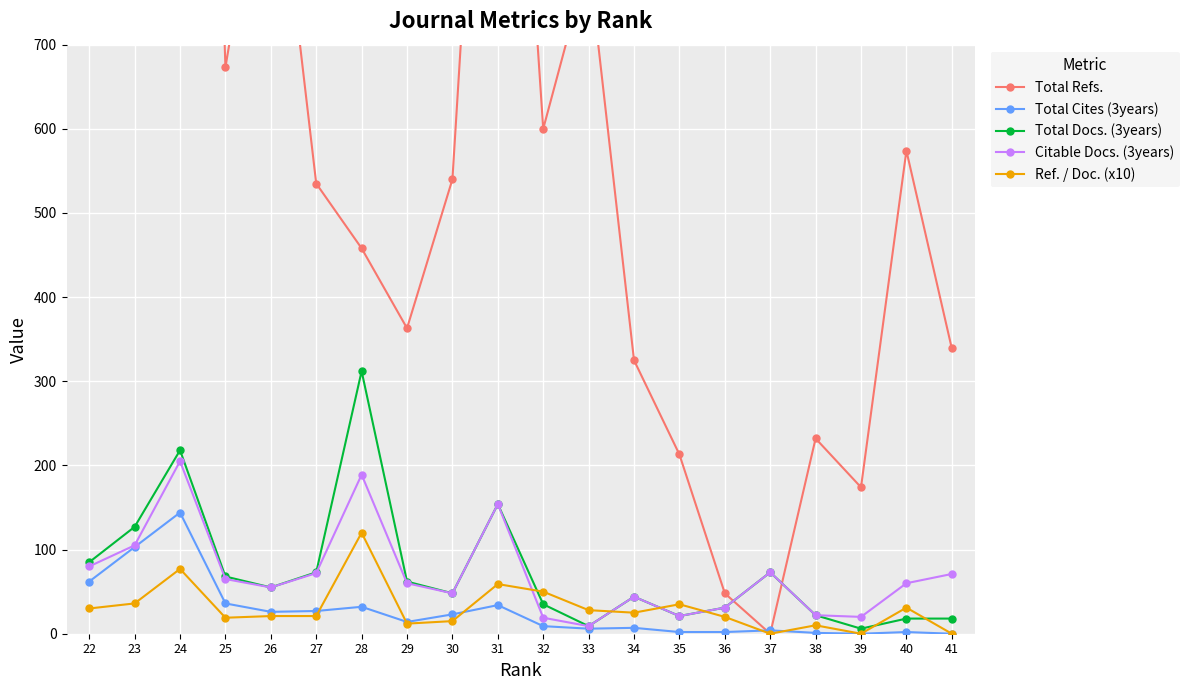

How many lines are shown in the chart?

5